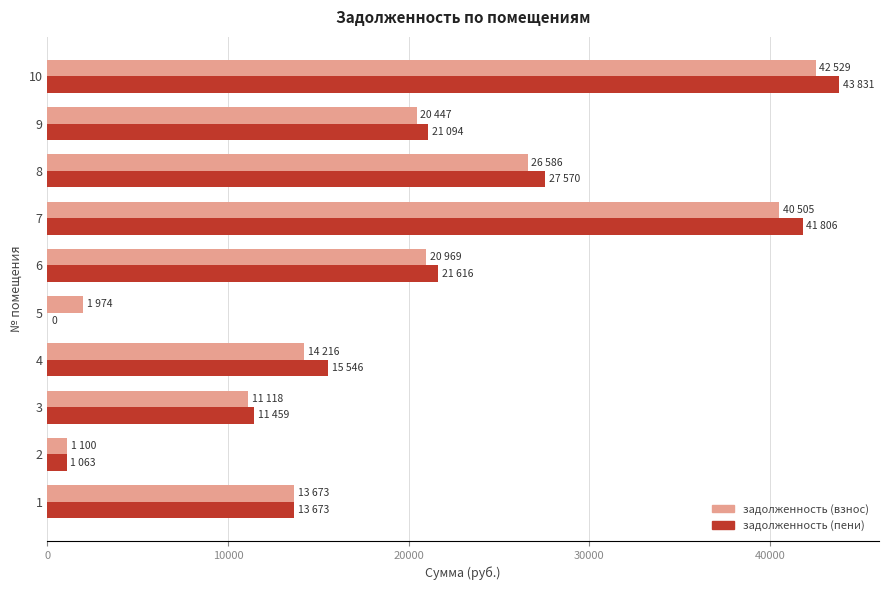

Which series has the largest total across all categories?

задолженность (пени)